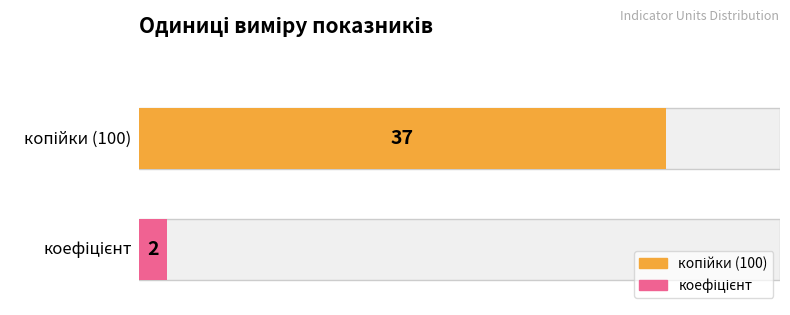

Between копійки (100) and копійки (100), which is larger?

копійки (100)